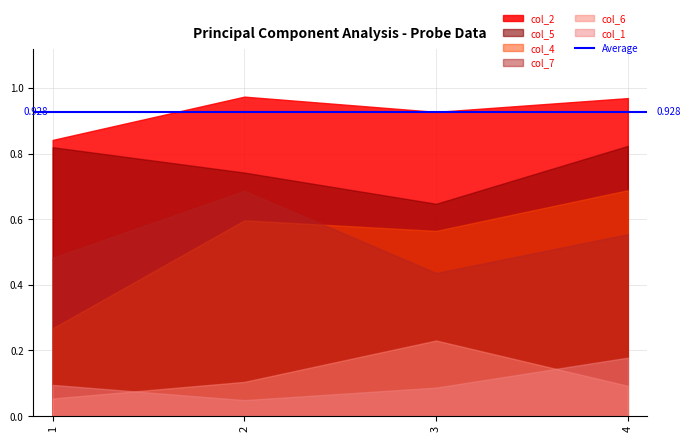

True or false: col_2 and col_4 intersect in this chart.

False